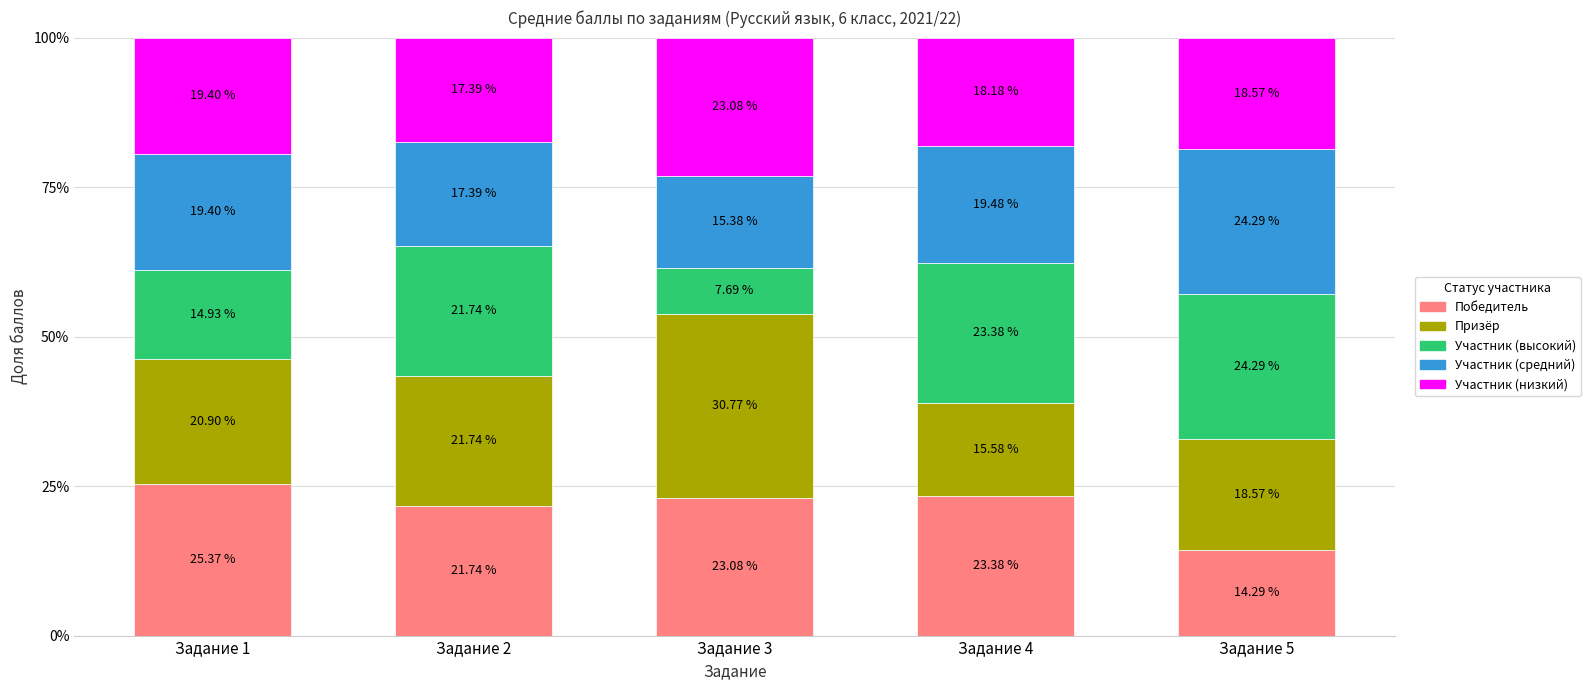

What is the total value across all series at Задание 5?

100.0